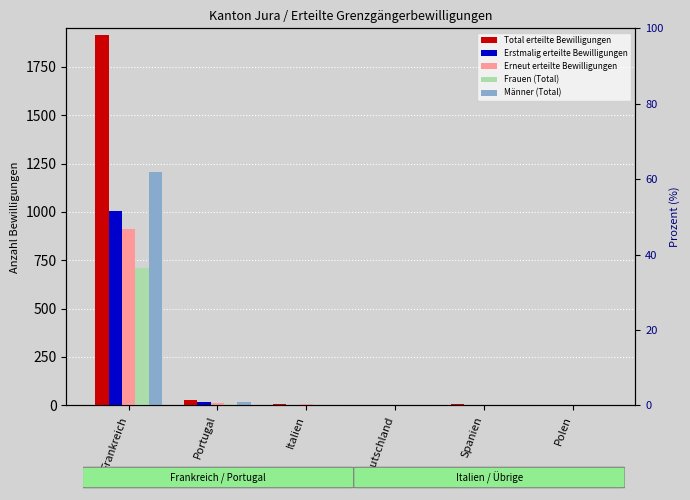

What is the label of the 2nd bar from the right?

Spanien